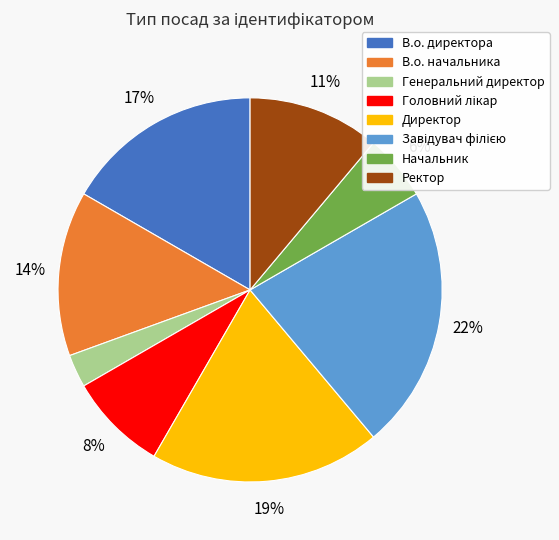

True or false: Начальник accounts for 6% of the total.

True